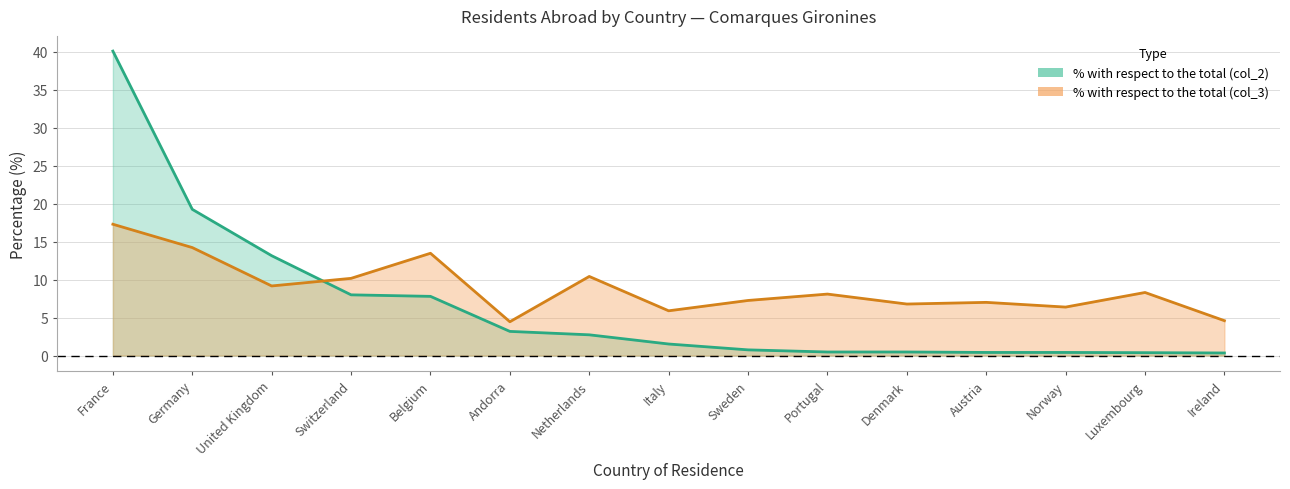

True or false: % with respect to the total population (col_2) has more than 0 points higher than both neighbors.

False